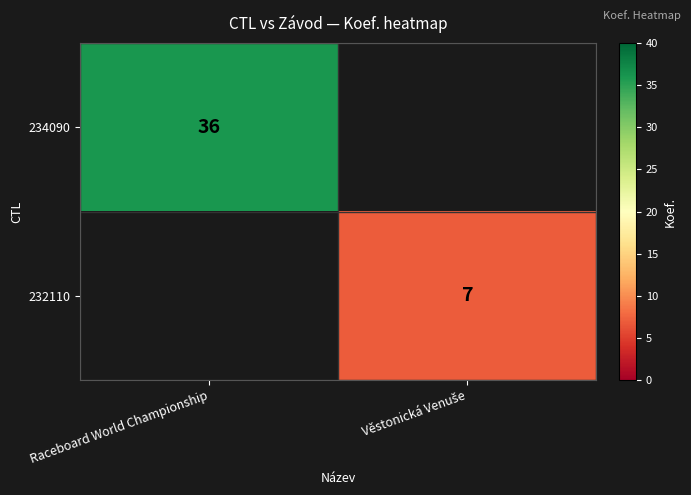

True or false: 234090 has a value of 13 at Raceboard World Championship.

False